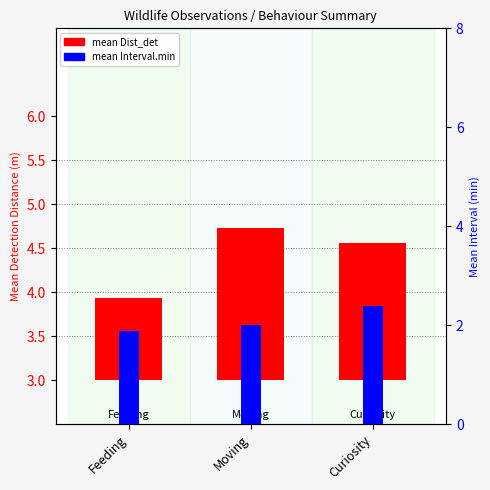

Rank the categories by mean Interval.min value from highest to lowest.

Curiosity, Moving, Feeding